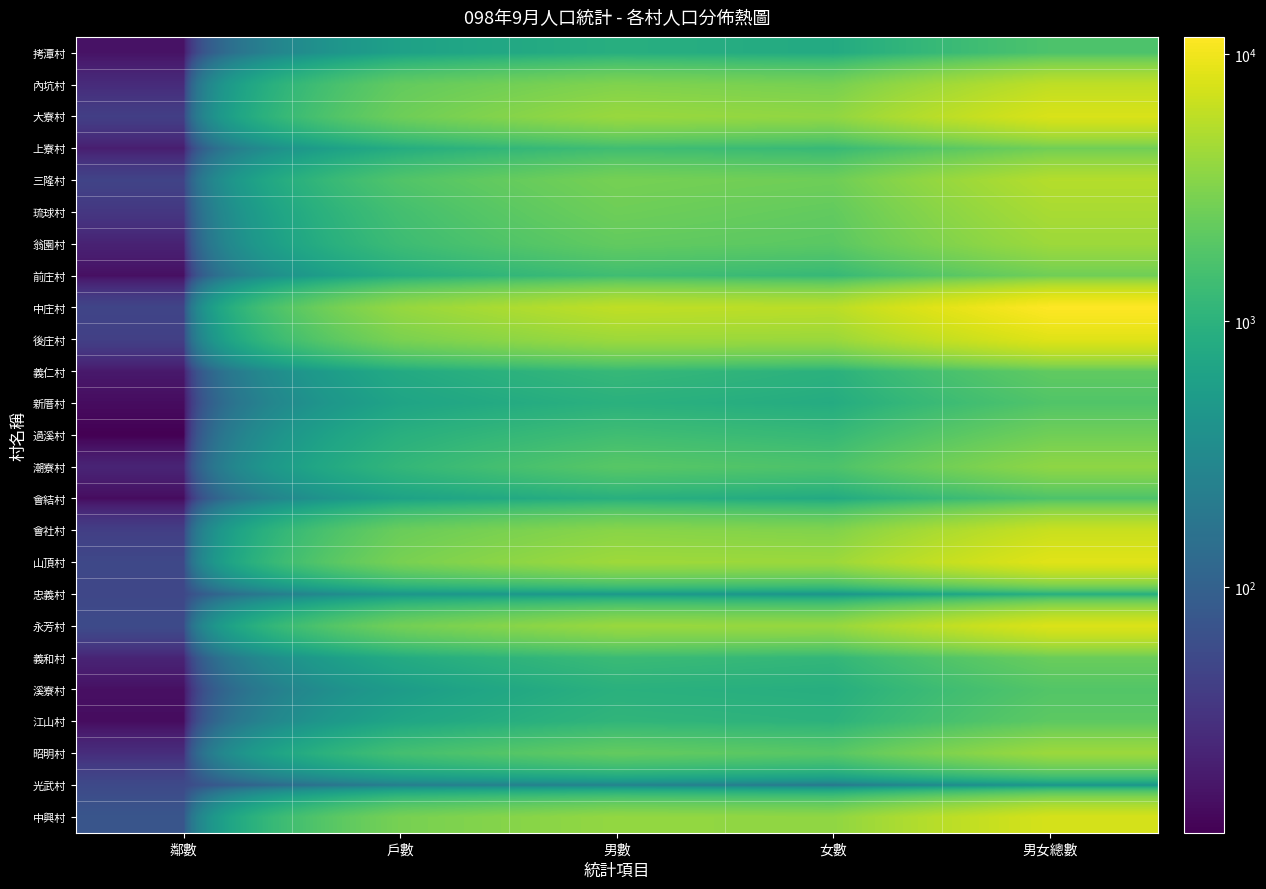

At 男數, list the series in order from largest to smallest.

中庄村, 山頂村, 後庄村, 大寮村, 永芳村, 中興村, 會社村, 內坑村, 三隆村, 琉球村, 昭明村, 翁園村, 潮寮村, 上寮村, 過溪村, 前庄村, 義和村, 義仁村, 江山村, 新厝村, 溪寮村, 會結村, 拷潭村, 忠義村, 光武村